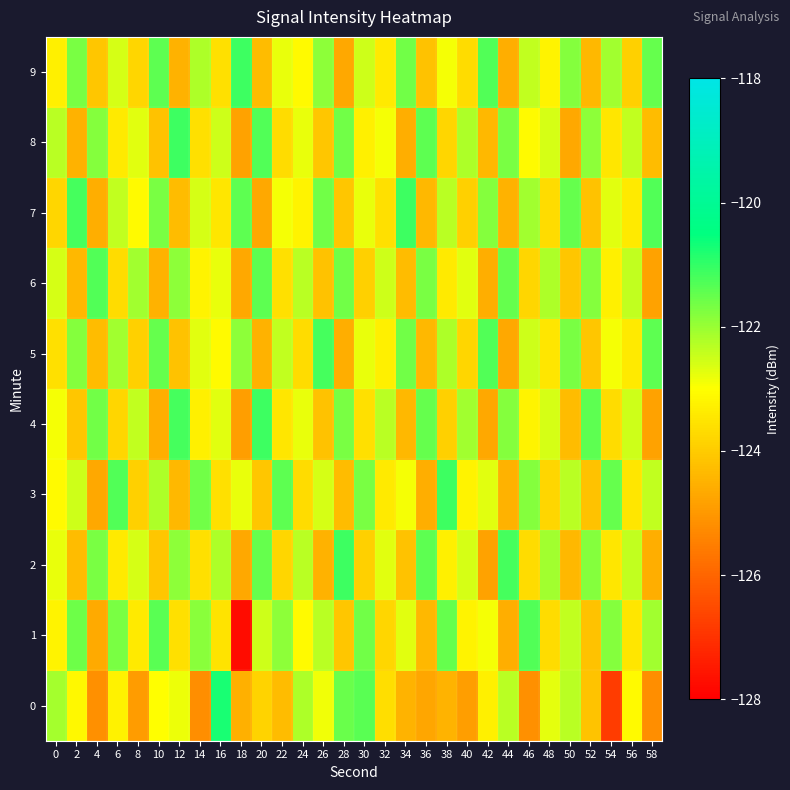

Count the number of categories in the chart.

30